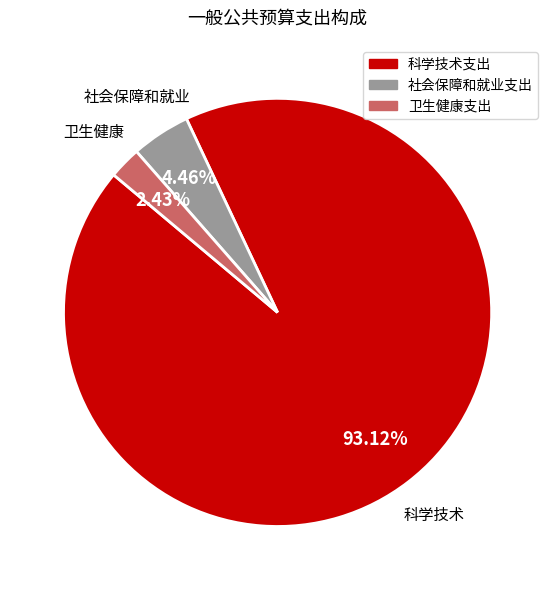

Is there a majority slice in this chart?

Yes